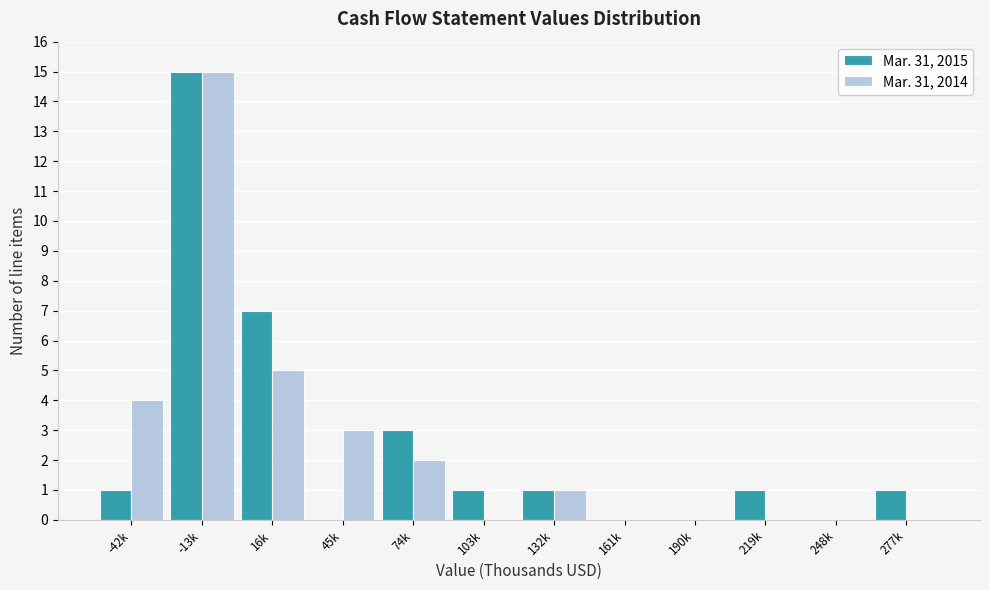

Reading left to right, extract all data points from this chart.

Mar. 31, 2015: -42k=1	-13k=15	16k=7	45k=0	74k=3	103k=1	132k=1	161k=0	190k=0	219k=1	248k=0	277k=1
Mar. 31, 2014: -42k=4	-13k=15	16k=5	45k=3	74k=2	103k=0	132k=1	161k=0	190k=0	219k=0	248k=0	277k=0